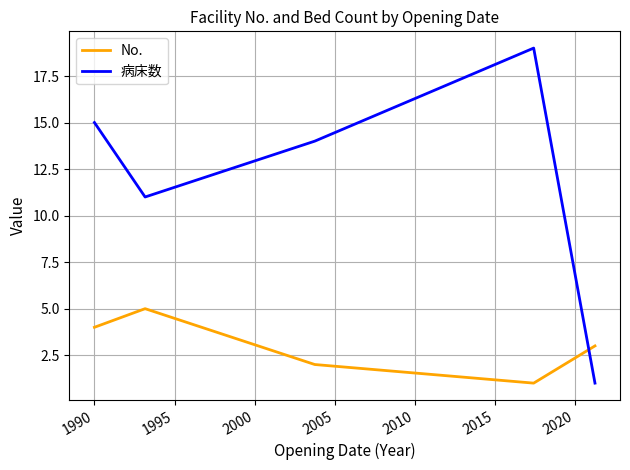

Rank the series by their average value, from highest to lowest.

病床数, No.